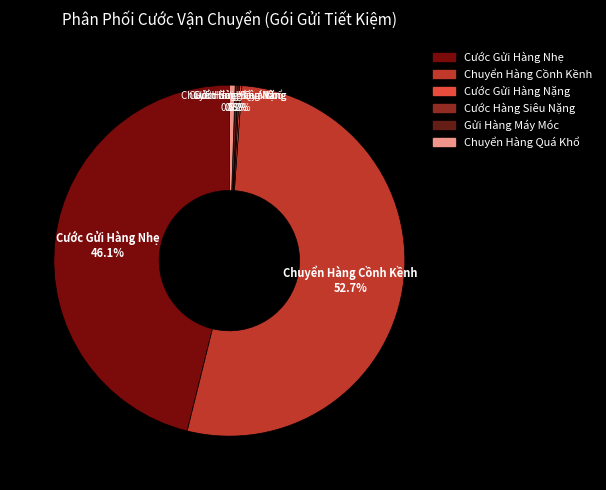

Which slice is the largest?

Chuyển Hàng Cồnh Kềnh